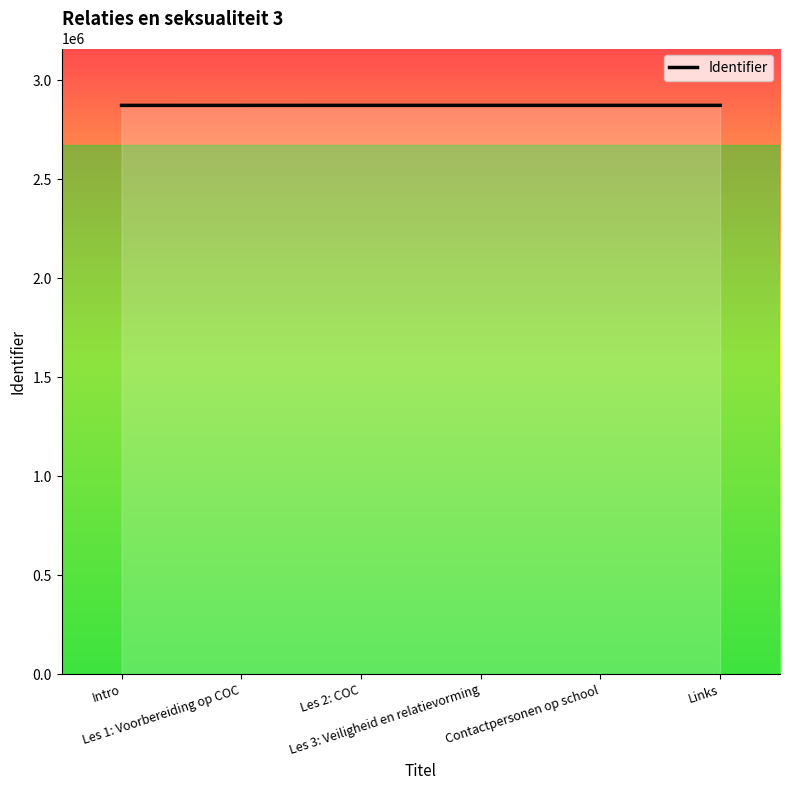

What is the average value?

2874047